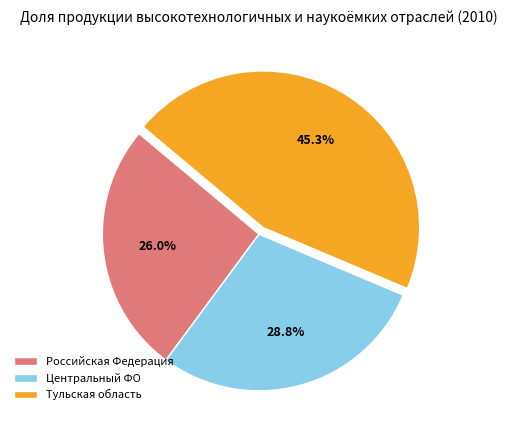

Approximately how many times larger is the value at Российская Федерация compared to Тульская область?

0.6